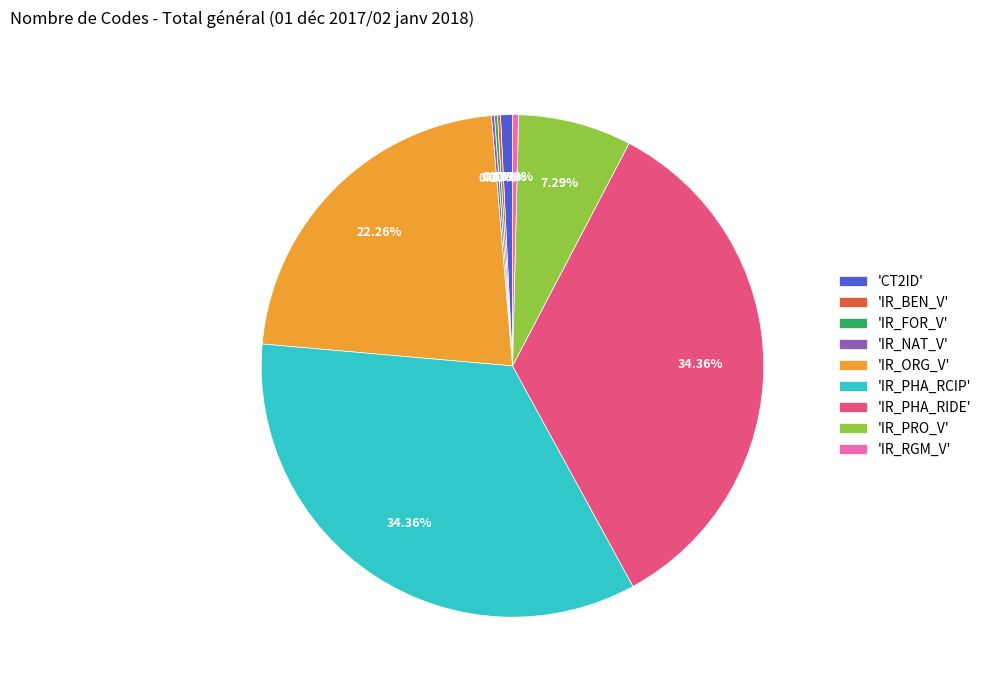

Is there a majority slice in this chart?

No